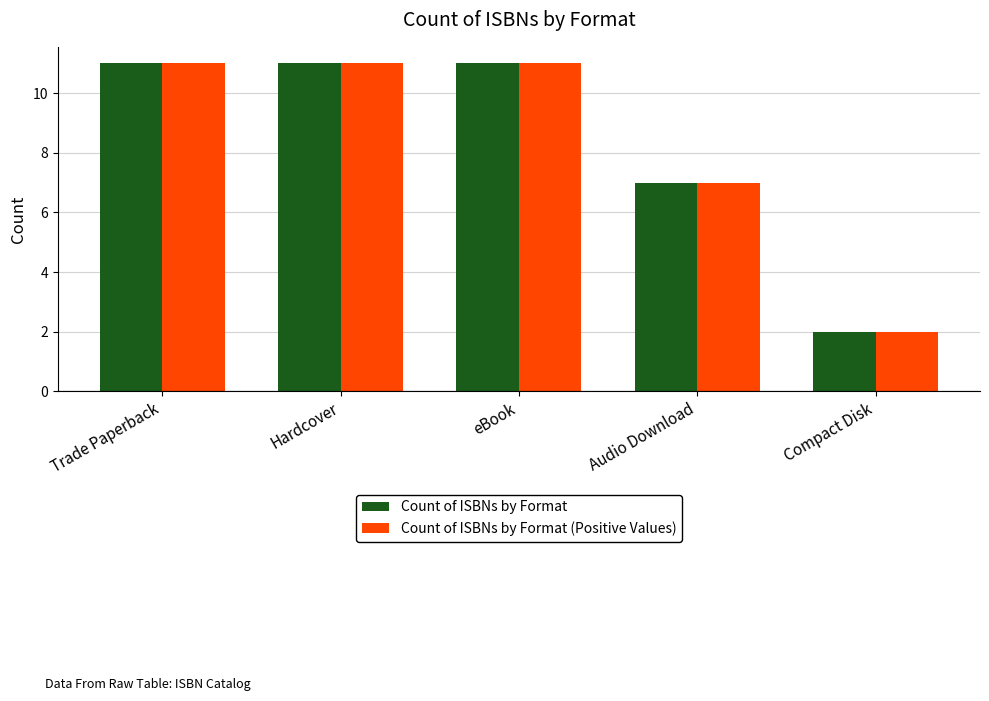

Reading left to right, list all the values displayed in this chart.

Count of ISBNs by Format: 11	11	11	7	2
Count of ISBNs by Format (Positive Values): 11	11	11	7	2